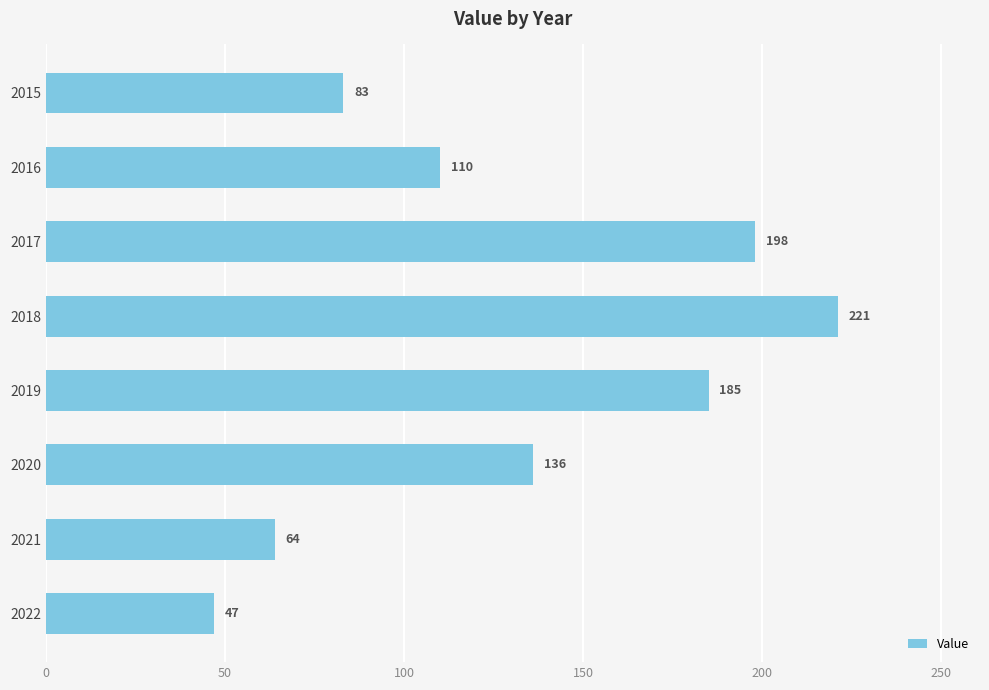

What is the value of the 5th bar from the top?

185